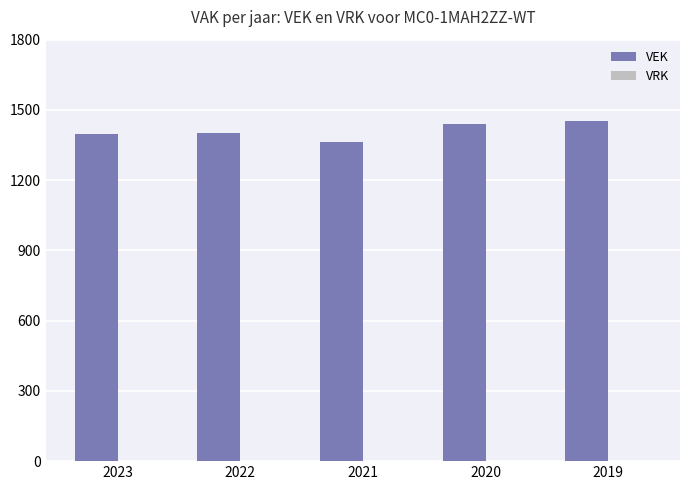

True or false: the data shows 2245 at 2023.

False